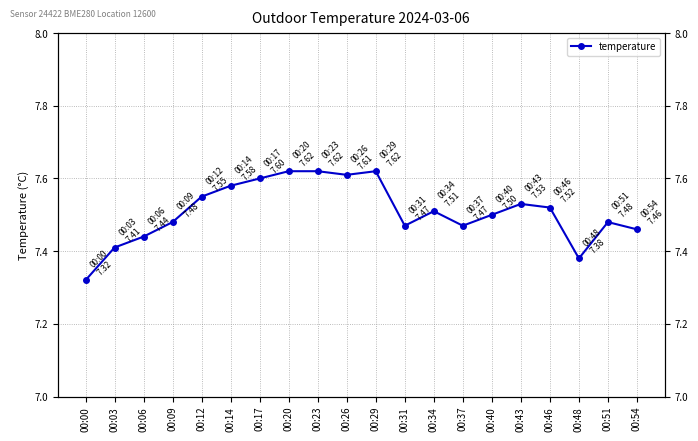

What is the minimum value shown in the chart?

7.3